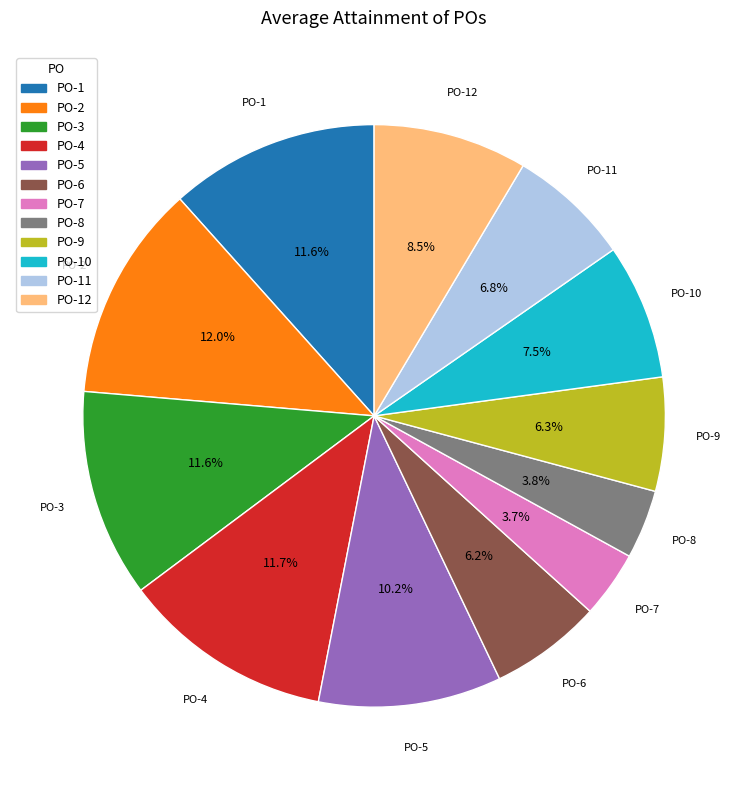

How many slices are in this pie chart?

12